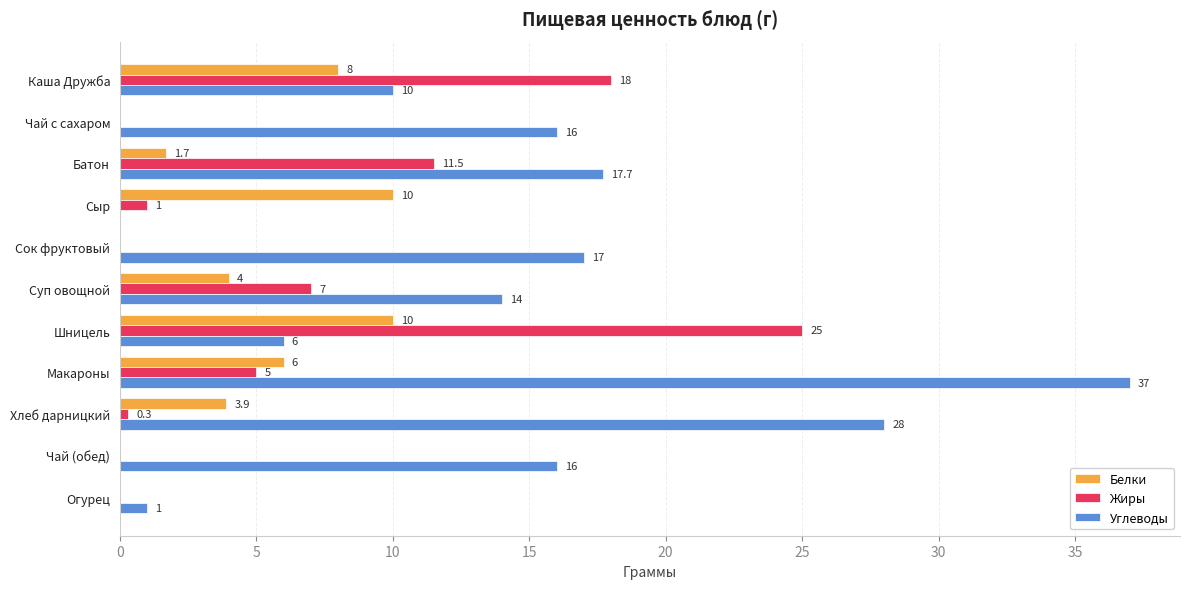

What is the total value across all series at Чай с сахаром?

16.0